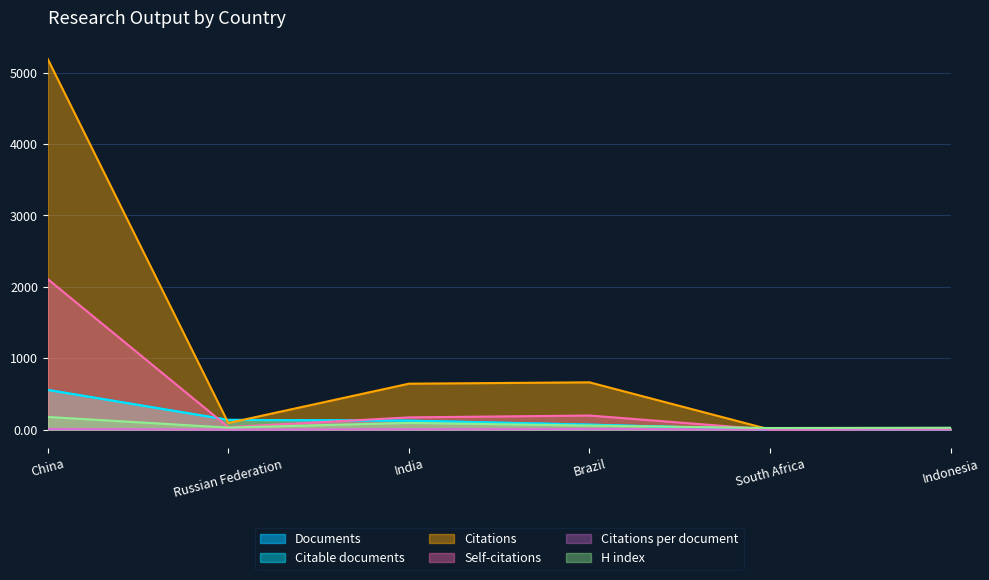

At which category does the chart reach its peak across all series?

China